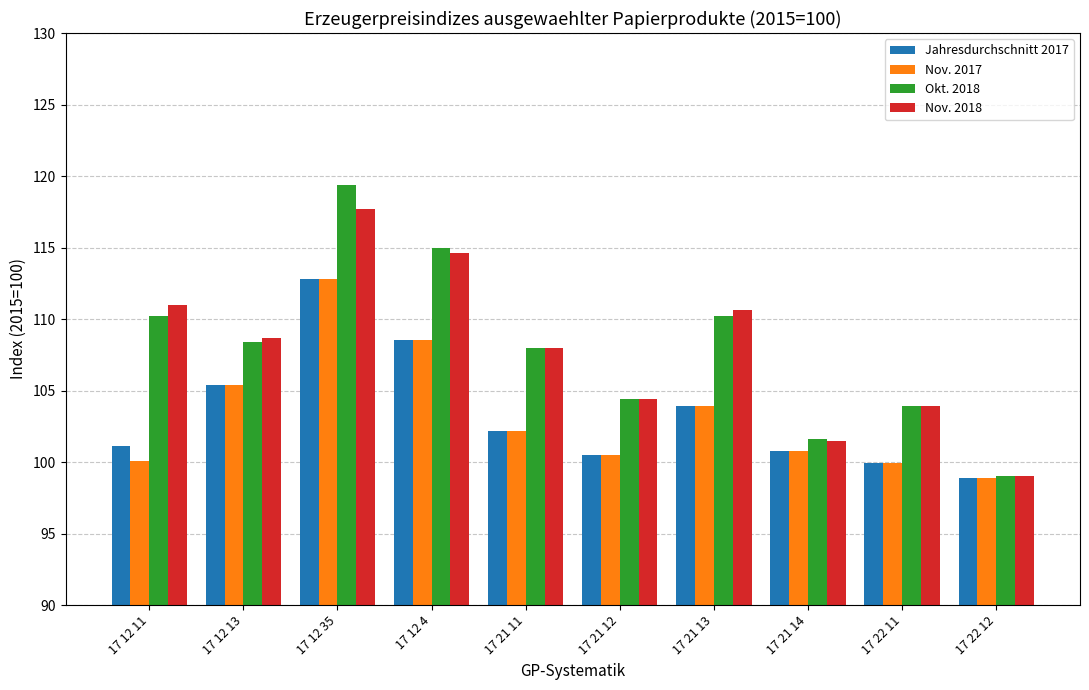

What is the difference between the maximum and minimum values in the Nov. 2018 series?

18.7